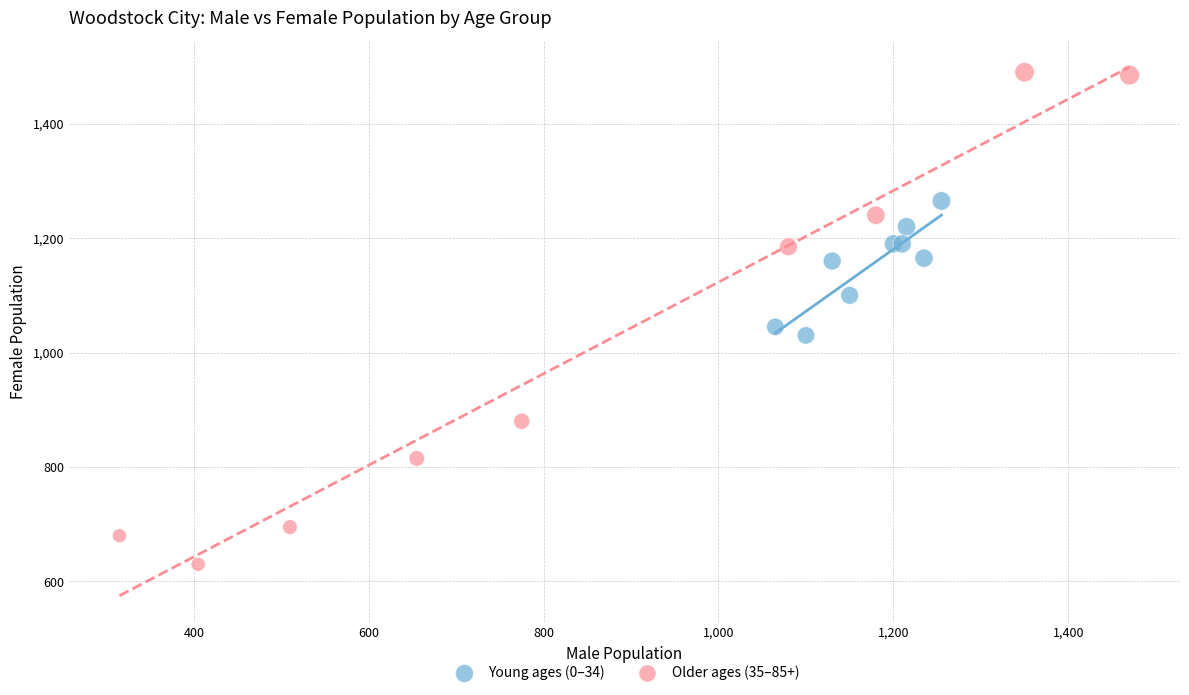

Which series reaches the maximum Y coordinate?

Older ages (35–85+)